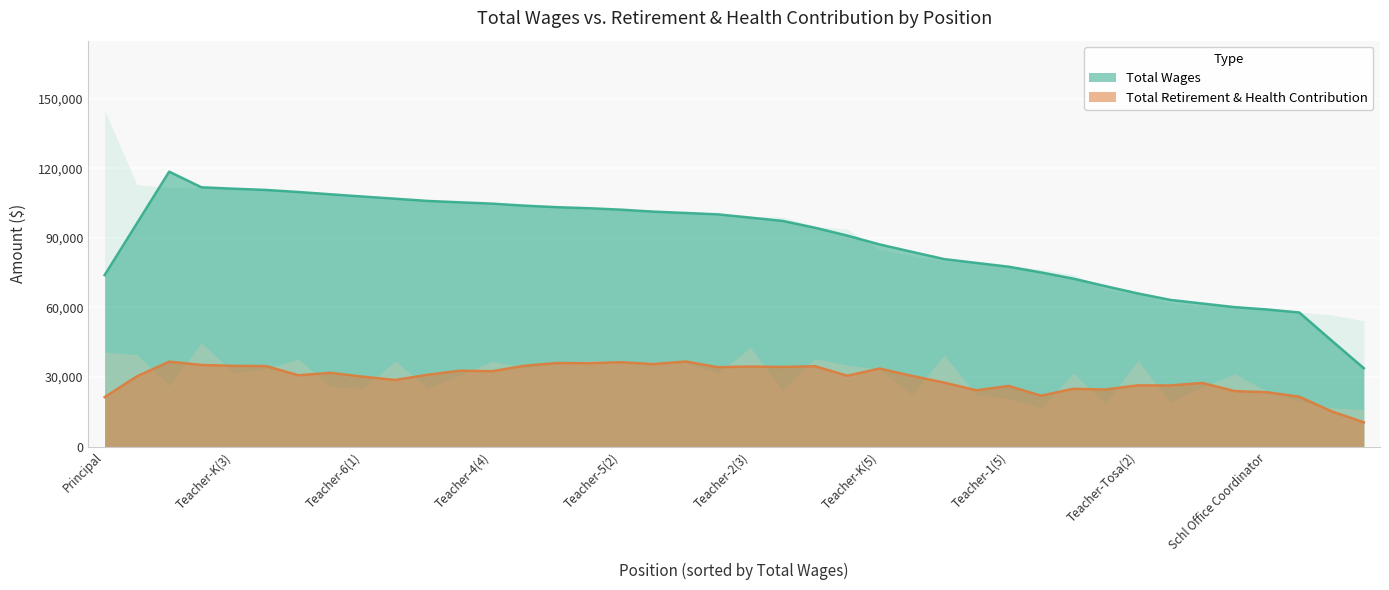

Between Teacher-Tosa(2) and Teacher-3(2), which is larger?

Teacher-3(2)